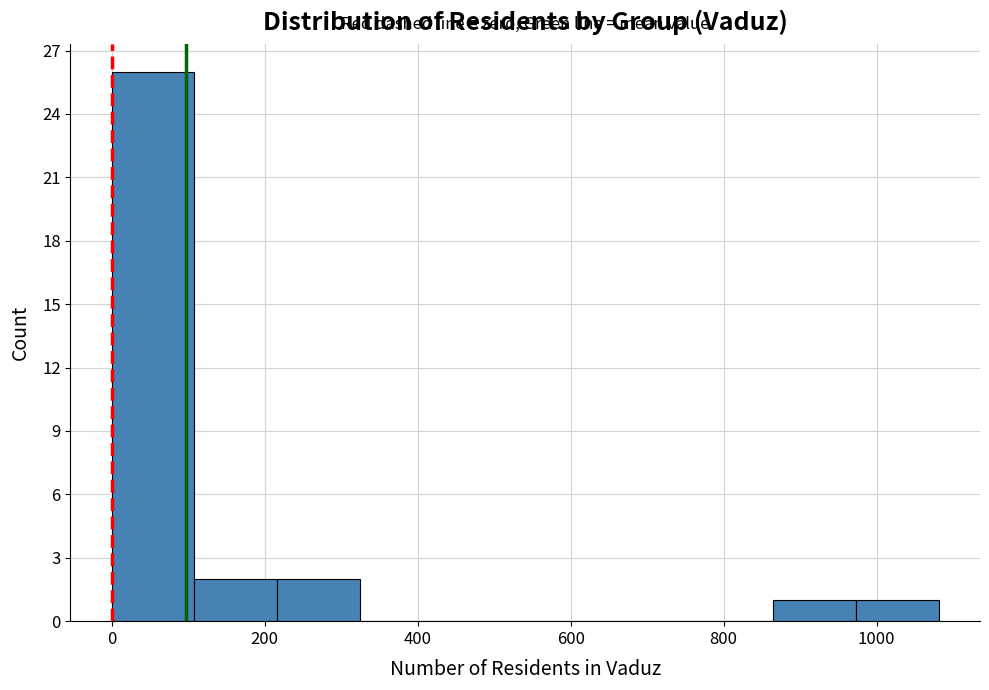

How tall is the bar that spans 220 to 320 on the x-axis? Neither the bar edges nor the heights are printed on the chart, so give them approximately, as read against the axes.

2